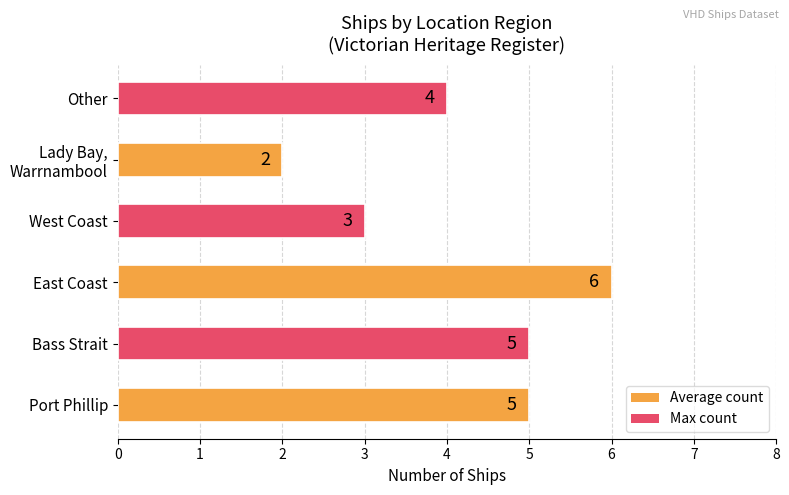

The value at Bass Strait is 5. True or false?

True